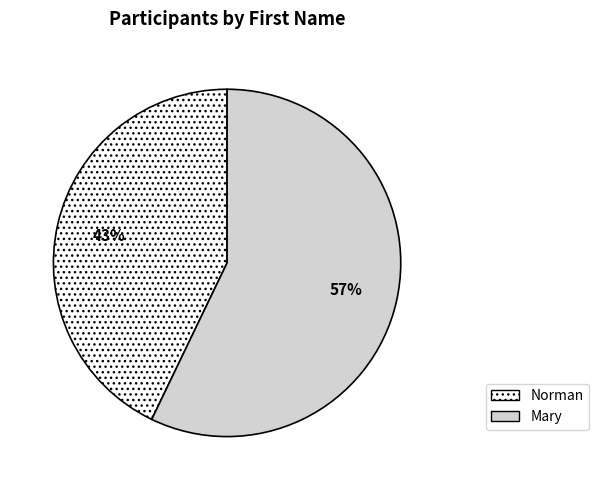

To the nearest percent, what portion does Mary represent?

57%